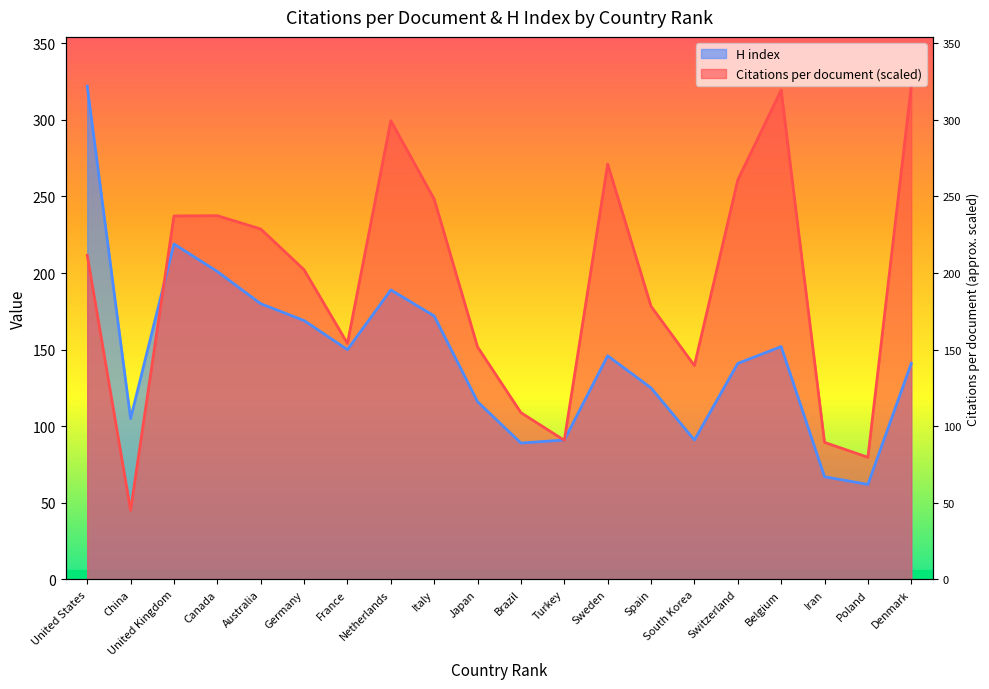

Between which two adjacent categories do Citations per document and H index first intersect?

China and United Kingdom